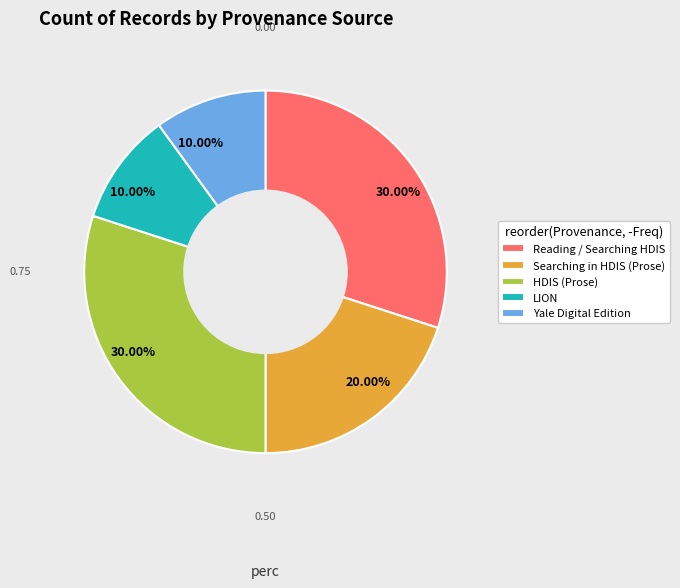

What is the ratio of the value at LION to the value at Yale Digital Edition?

1.0